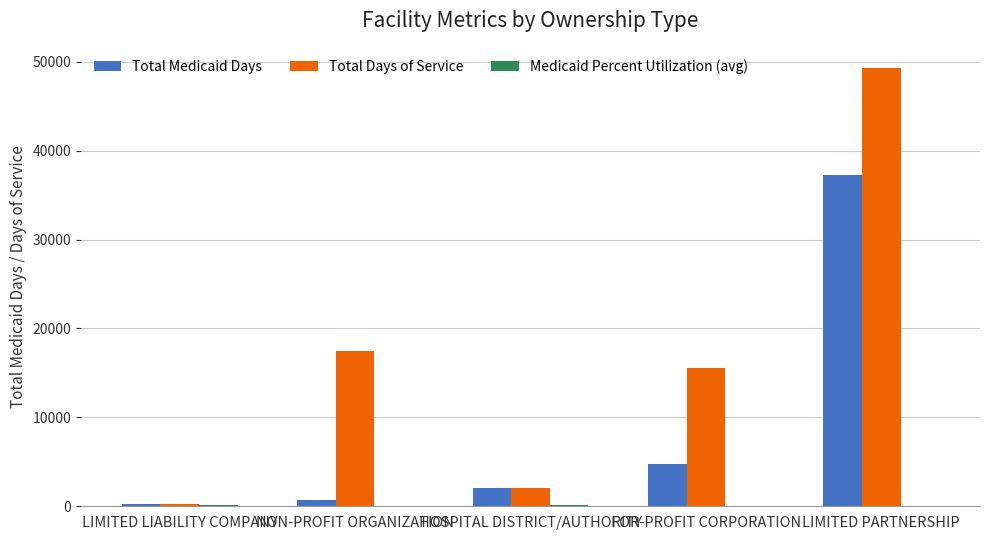

What is the sum of all Total Days of Service values?

84648.0